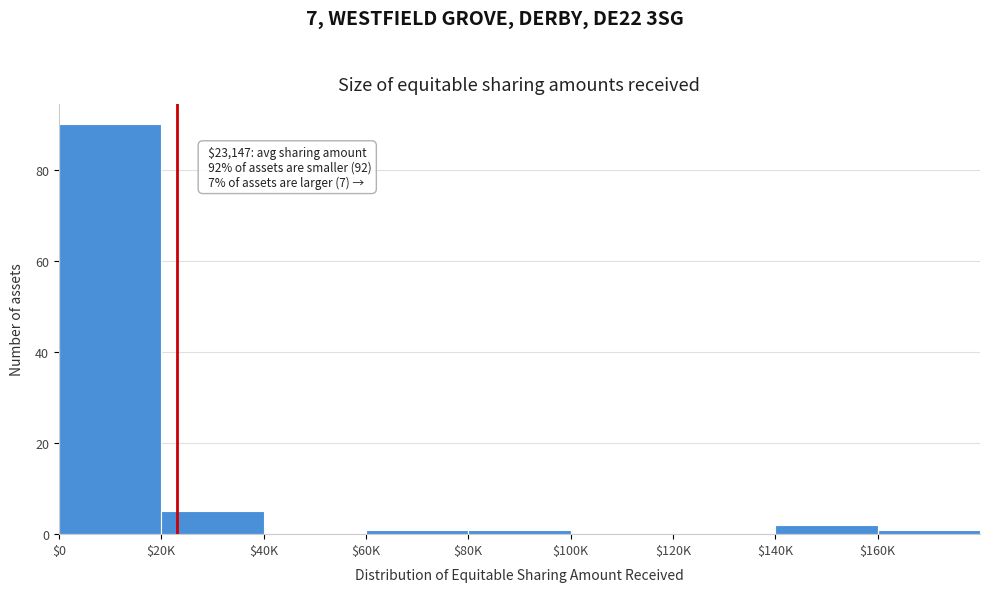

Is it true that the value at $0 is 90?

True